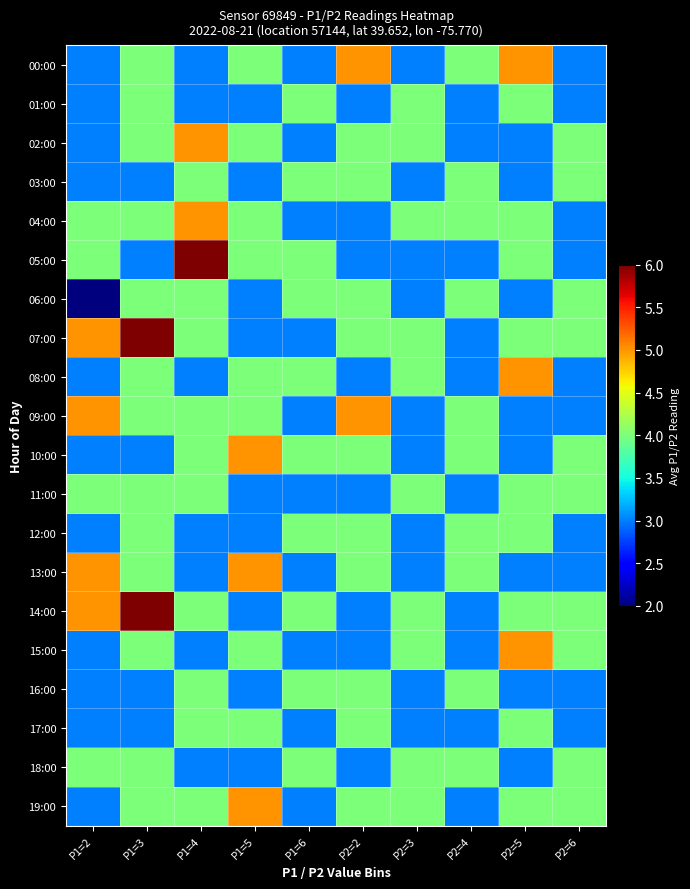

Which has a higher value, P2=5 or P1=4?

P2=5